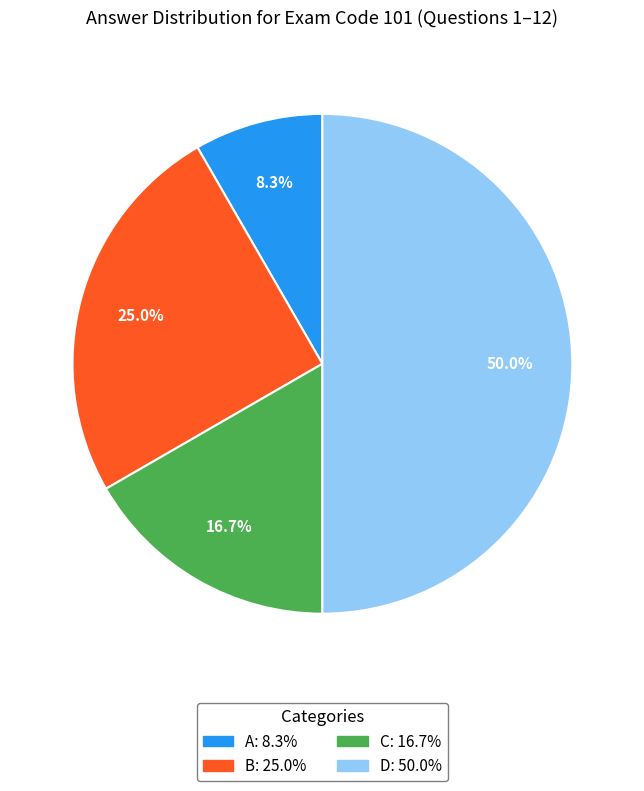

Which slice is the largest?

D